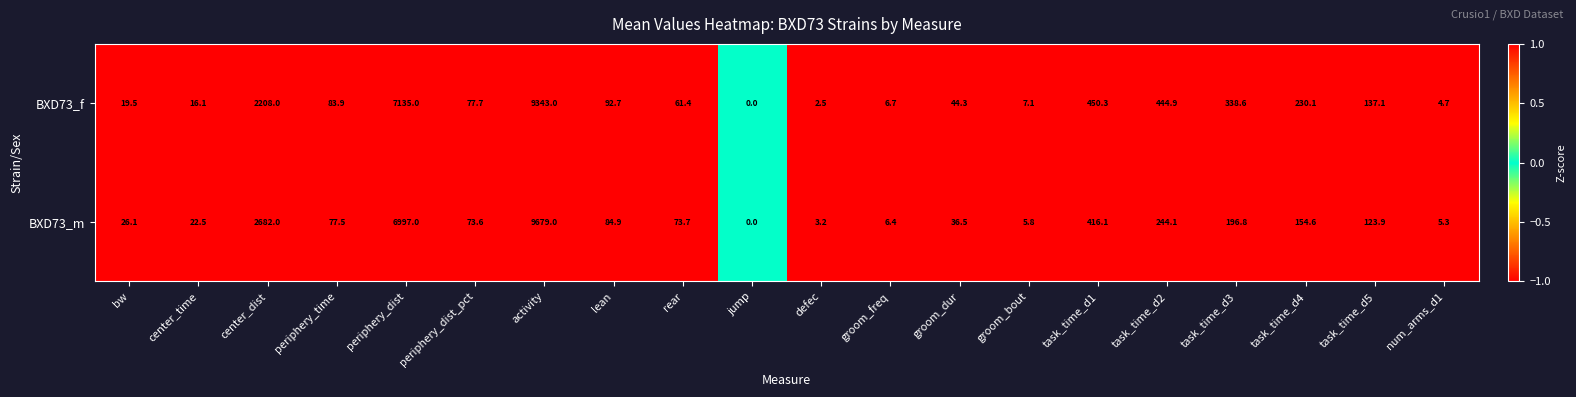

At center_dist, list the series in order from smallest to largest.

BXD73_f, BXD73_m